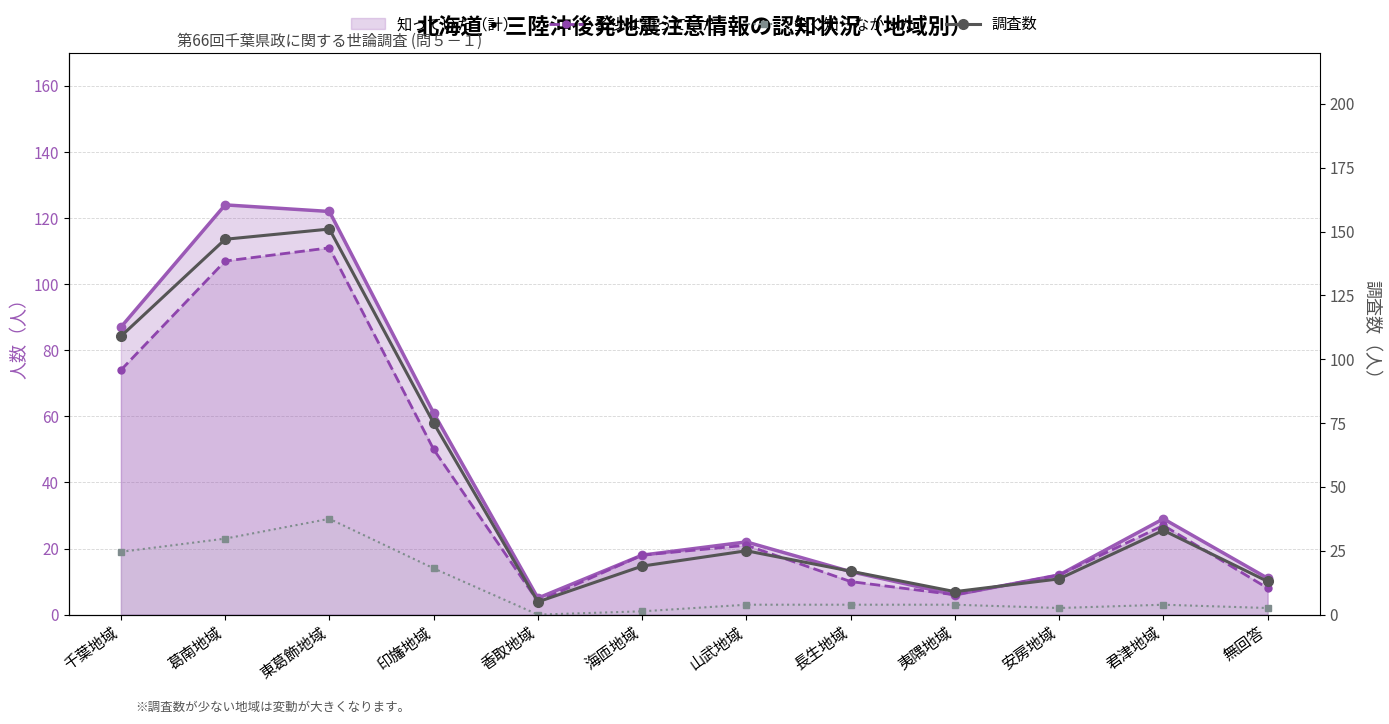

Reading left to right, extract all data points from this chart.

多少は知っていた: 千葉地域=74	葛南地域=107	東葛飾地域=111	印旛地域=50	香取地域=4	海匝地域=18	山武地域=21	長生地域=10	夷隅地域=6	安房地域=12	君津地域=27	無回答=8
全く知らなかった: 千葉地域=19	葛南地域=23	東葛飾地域=29	印旛地域=14	香取地域=0	海匝地域=1	山武地域=3	長生地域=3	夷隅地域=3	安房地域=2	君津地域=3	無回答=2
調査数: 千葉地域=109	葛南地域=147	東葛飾地域=151	印旛地域=75	香取地域=5	海匝地域=19	山武地域=25	長生地域=17	夷隅地域=9	安房地域=14	君津地域=33	無回答=13